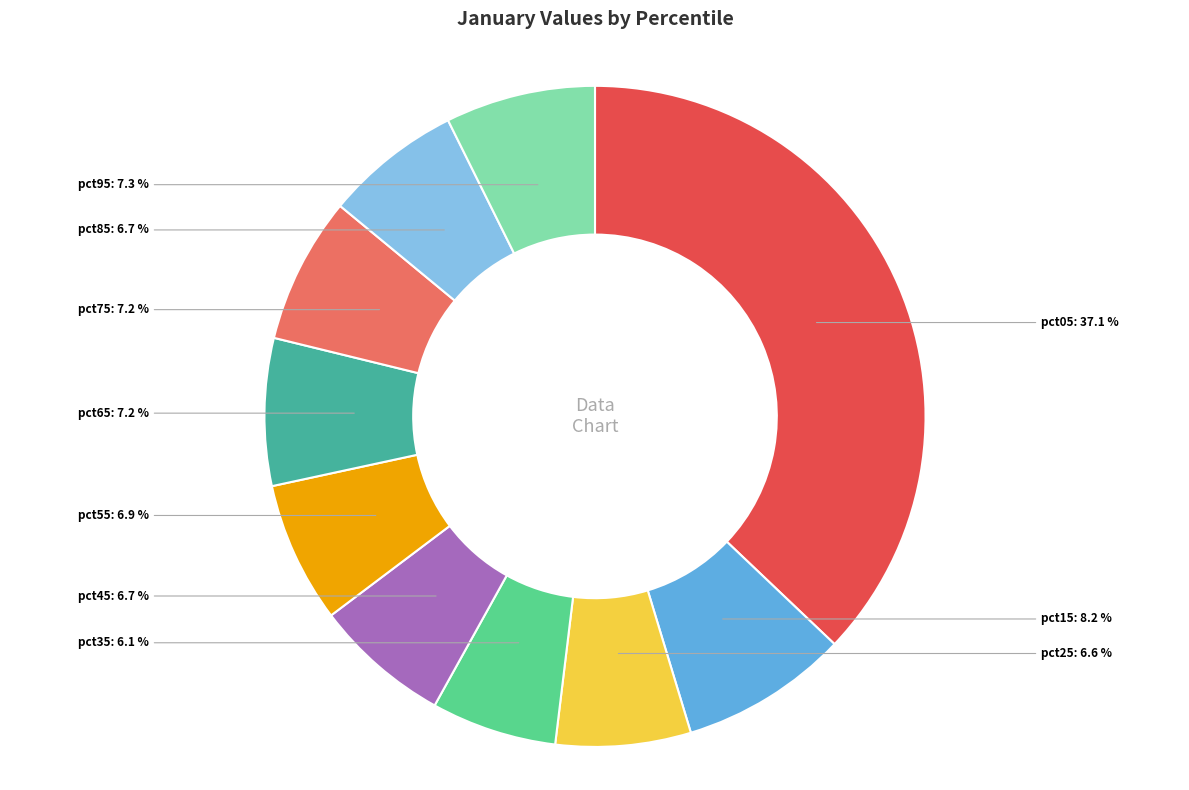

Combined, do pct05 and pct65 account for over 50%?

No